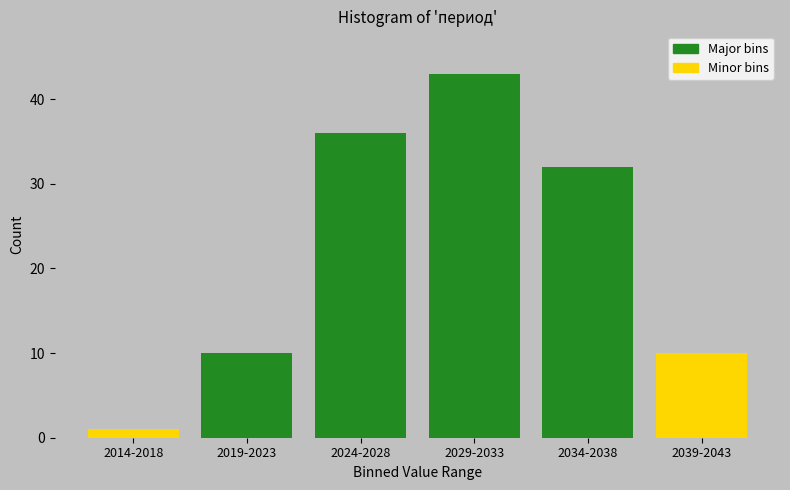

Reading left to right, list all the values displayed in this chart.

2014-2018=1	2019-2023=10	2024-2028=36	2029-2033=43	2034-2038=32	2039-2043=10